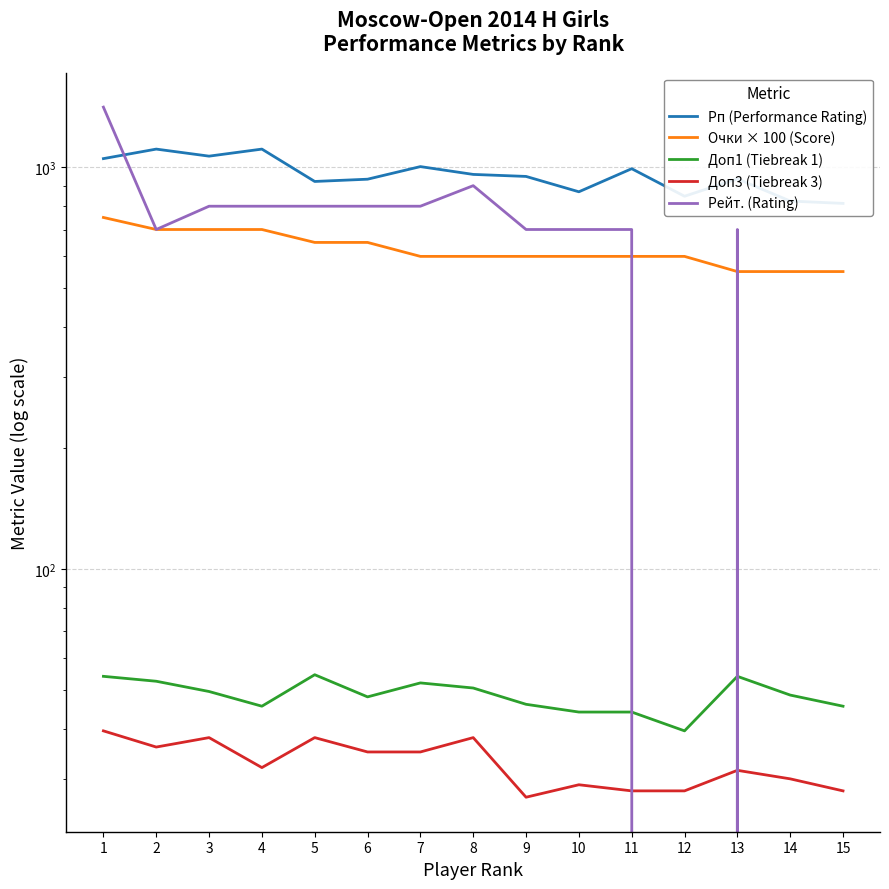

How many interior local peaks does the Рейт. (Rating) series have?

2